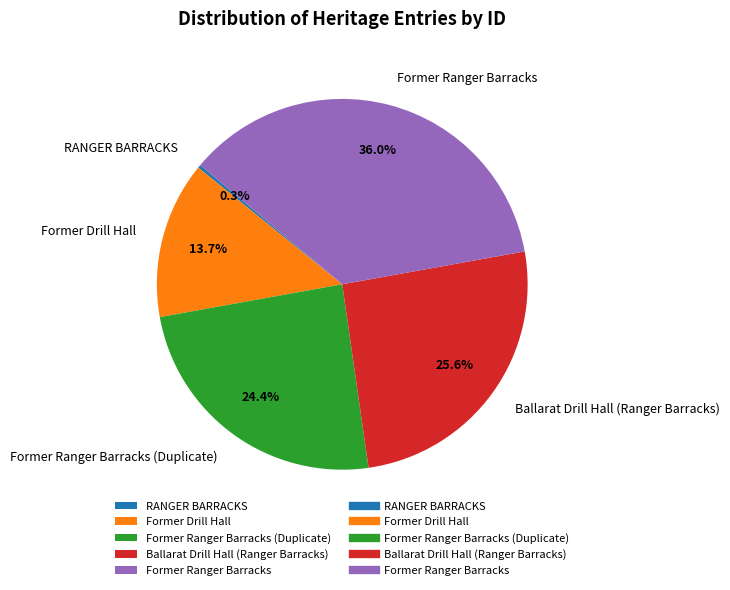

What is the ratio of the value at Former Ranger Barracks (Duplicate) to the value at Ballarat Drill Hall (Ranger Barracks)?

1.0